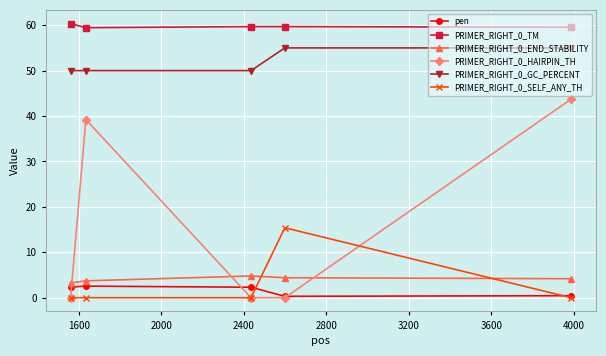

True or false: PRIMER_RIGHT_0_END_STABILITY and PRIMER_RIGHT_0_SELF_ANY_TH intersect in this chart.

True